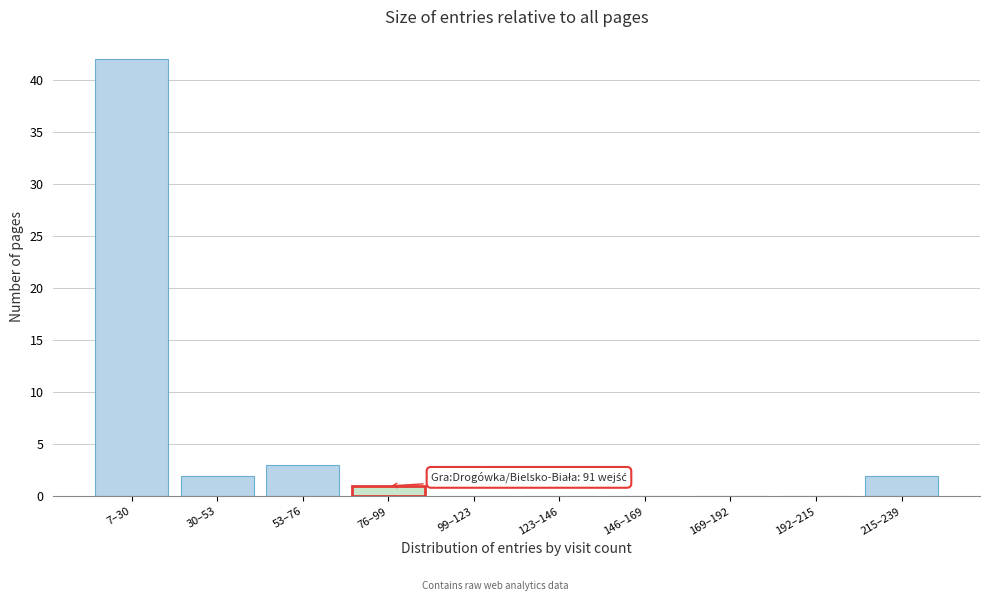

Reading left to right, list all the values displayed in this chart.

7–30=42	30–53=2	53–76=3	76–99=1	99–123=0	123–146=0	146–169=0	169–192=0	192–215=0	215–239=2